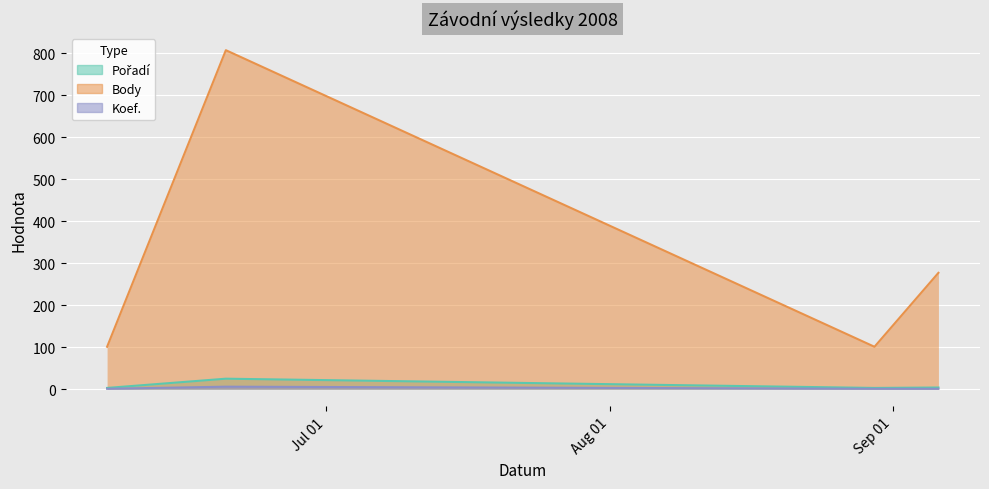

How many data points in Koef. are above 1?

1